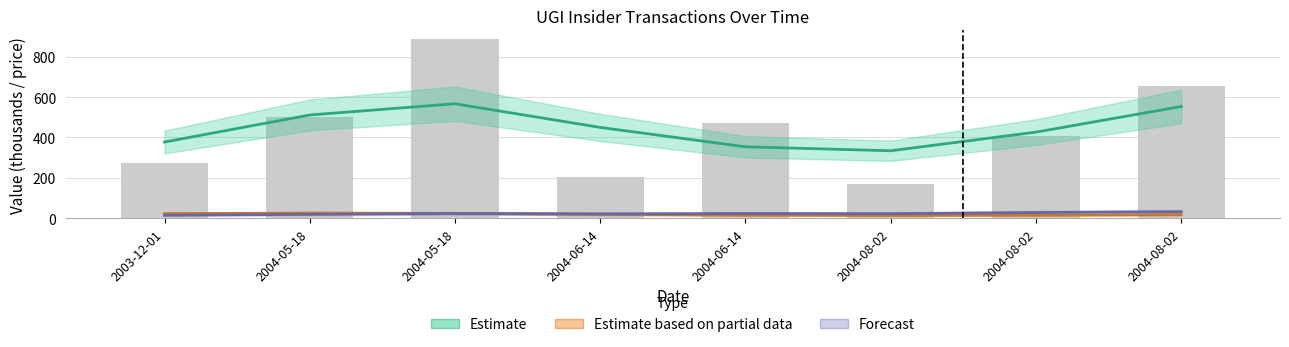

What is the sum of the Estimate values at 2004-06-14 and 2004-08-02?

783.6